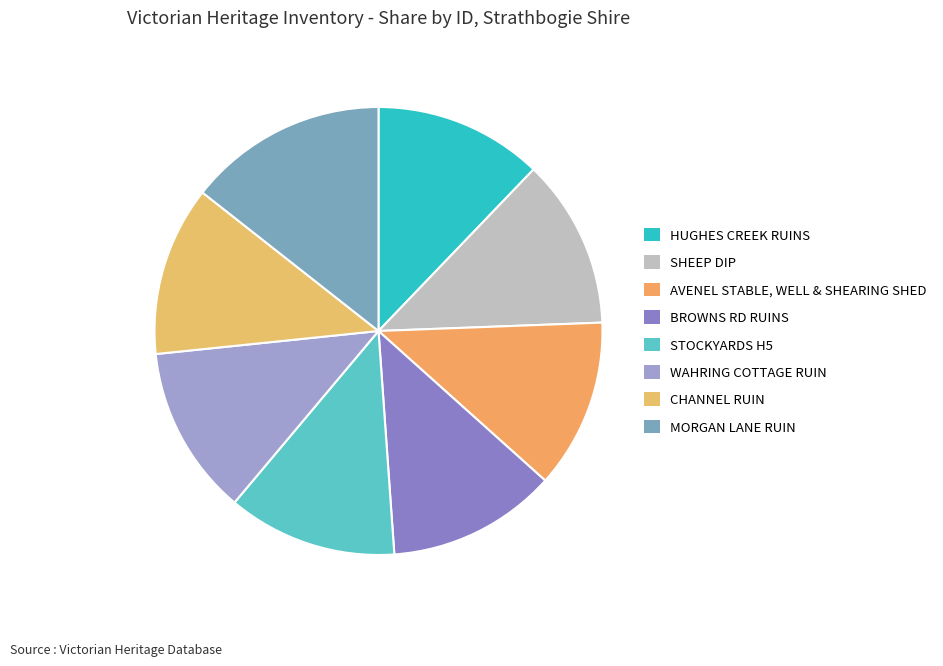

What portion of the pie excludes SHEEP DIP?

87.8%